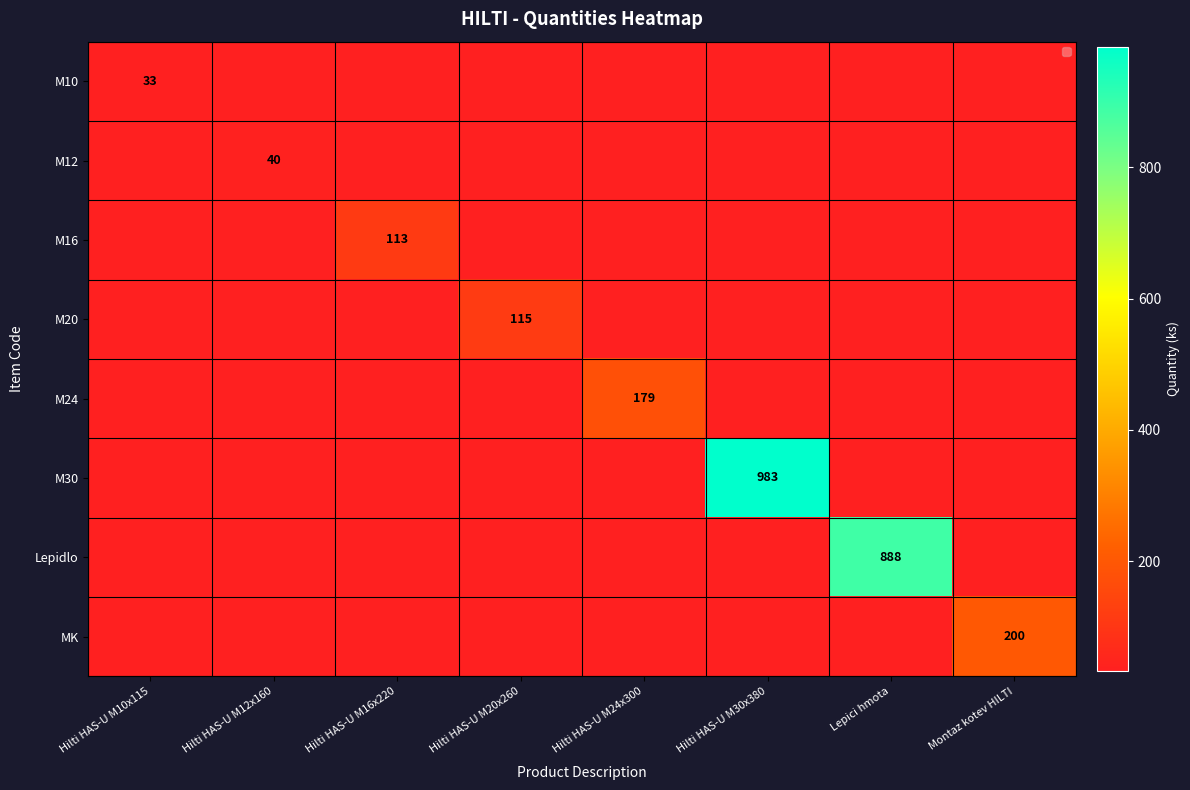

Is it true that M24 equals 109 at Montaz kotev HILTI?

False